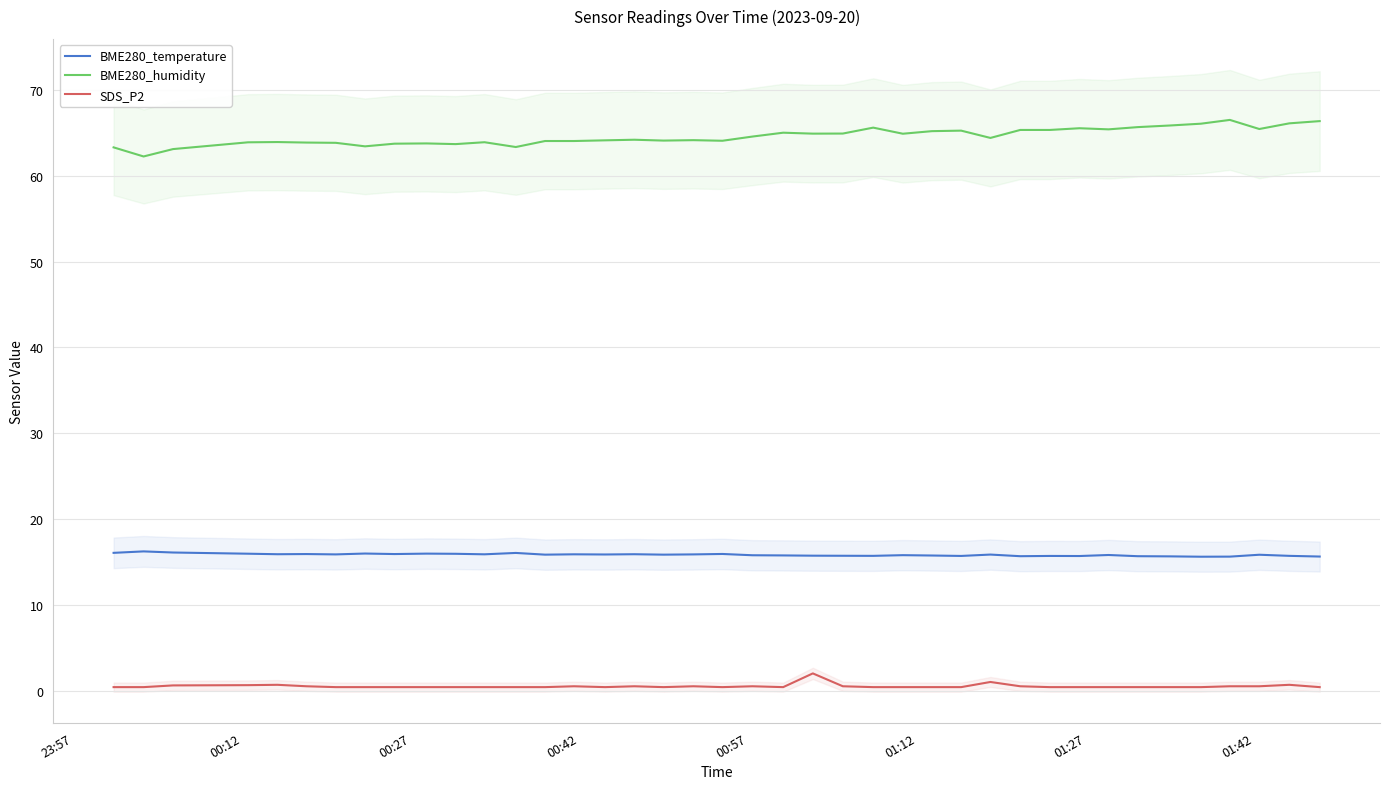

True or false: SDS_P2 and BME280_humidity cross at least once.

False